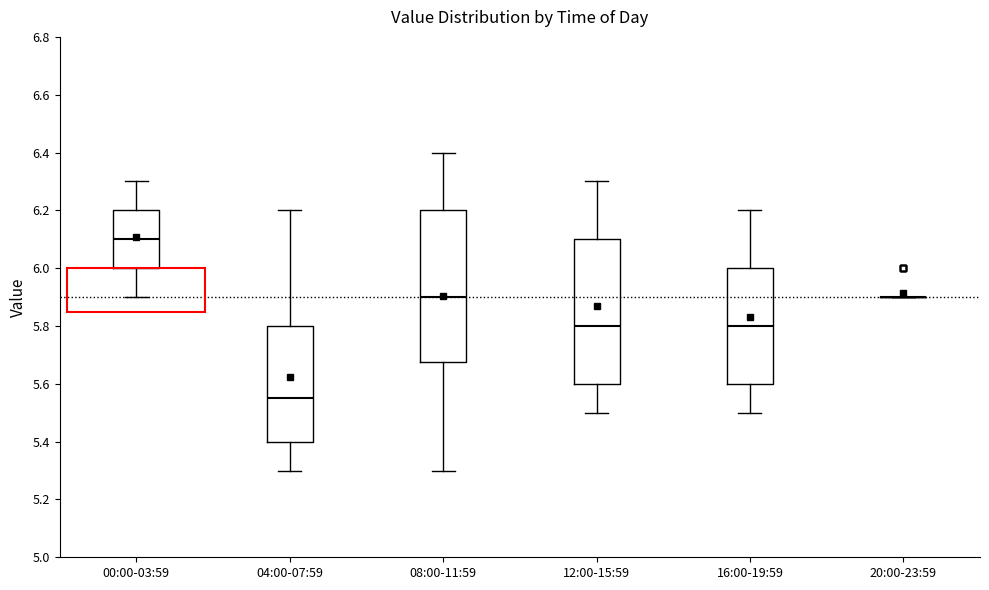

Comparing the boxes themselves (not the whiskers), which one is the tallest?

08:00-11:59